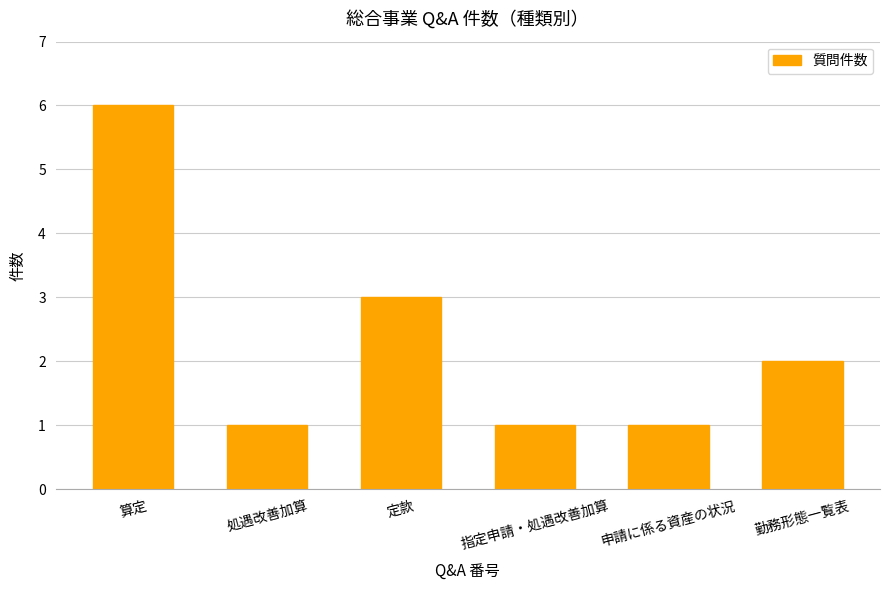

At which label does the data first exceed 2?

算定